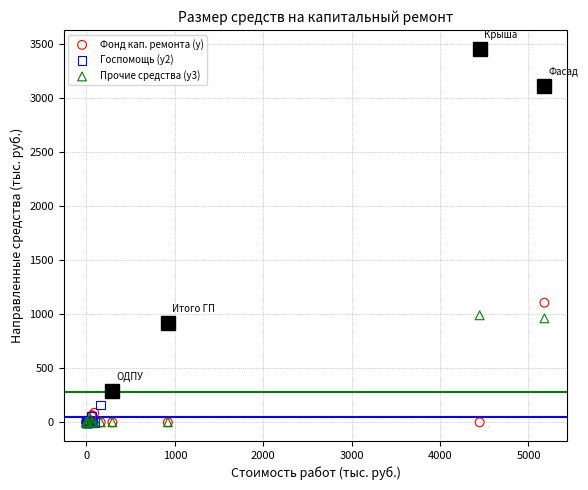

Which series reaches the maximum Y coordinate?

Госпомощь (y2)